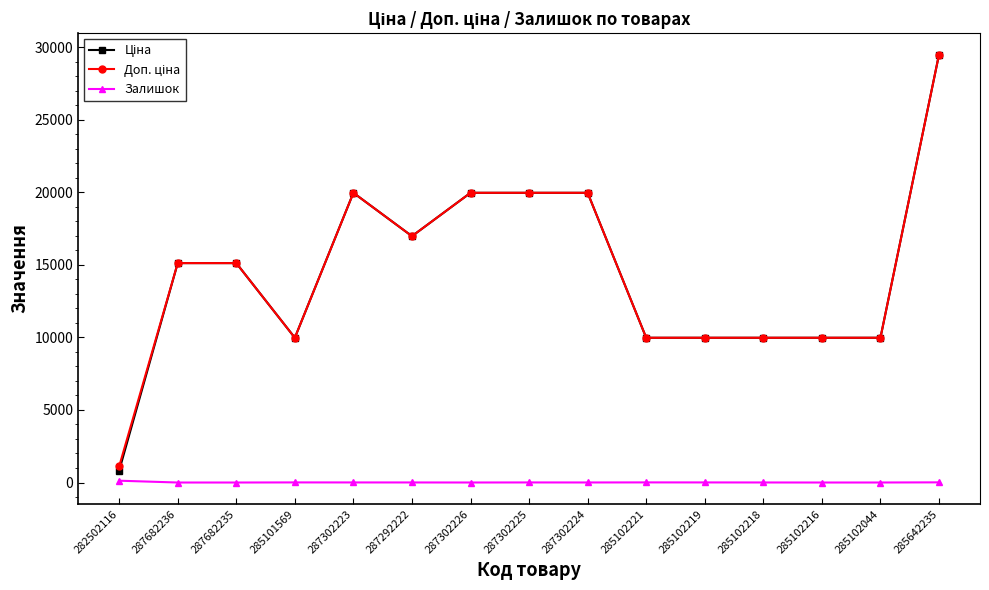

At how many categories does at least one series exceed 7539?

14